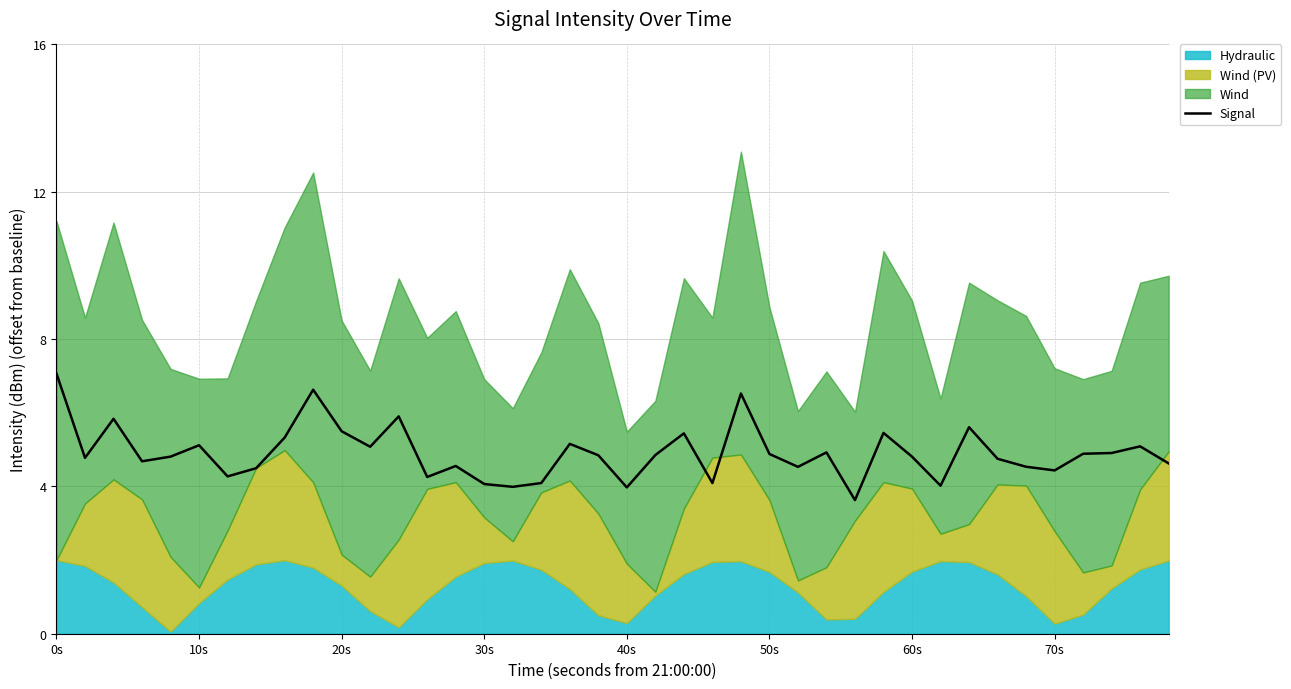

Does the chart display data point markers on the line(s)?

No